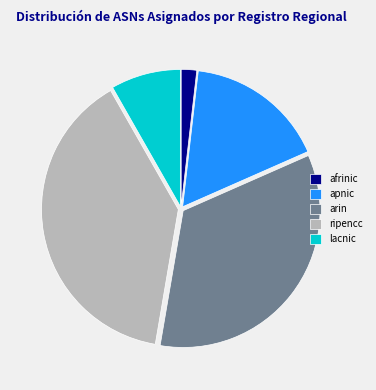

Is it true that ripencc is 39% of the pie?

True